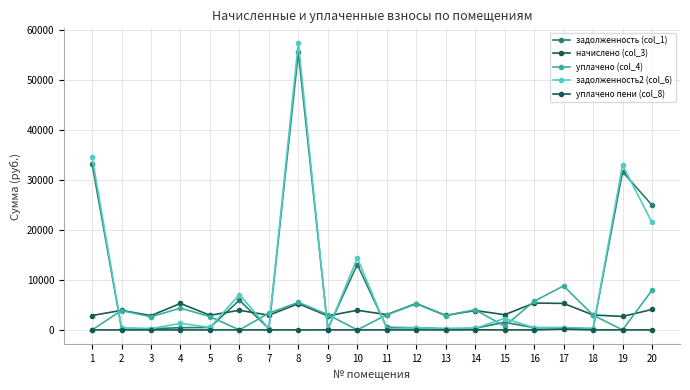

How many data points does each series have?

20